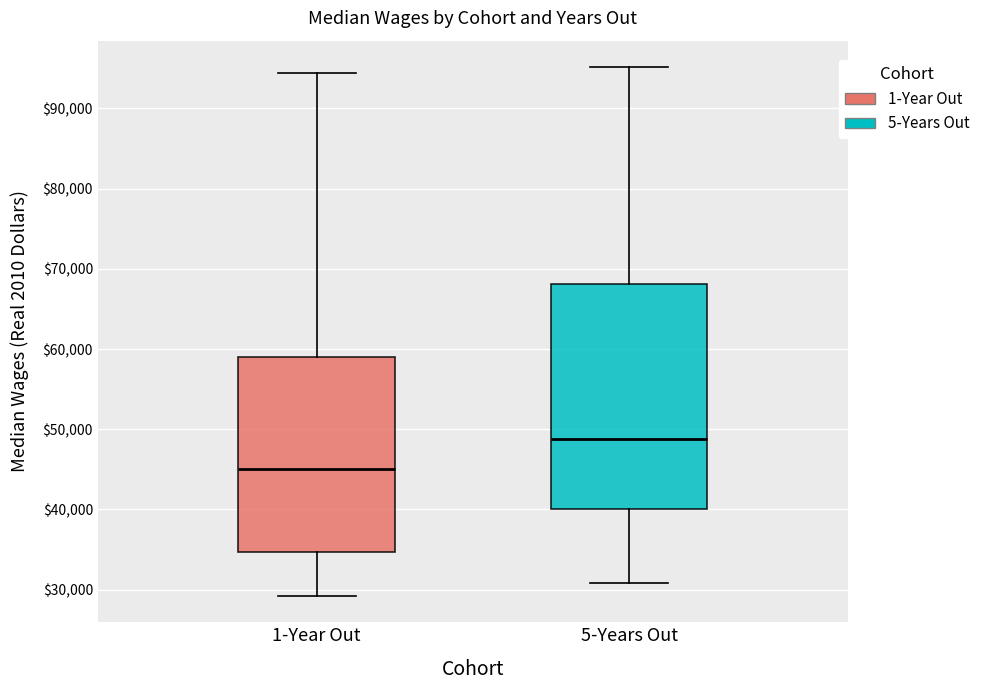

Reading left to right, read every box against the y-axis: the position of its median line, the range the box covers, and the ends of its whiskers. The values are not printed on the chart, so give them approximately, as read against the axis.

1-Year Out: median 45000, box 35000 to 59000, whiskers 29000 to 94000
5-Years Out: median 49000, box 40000 to 68000, whiskers 31000 to 95000